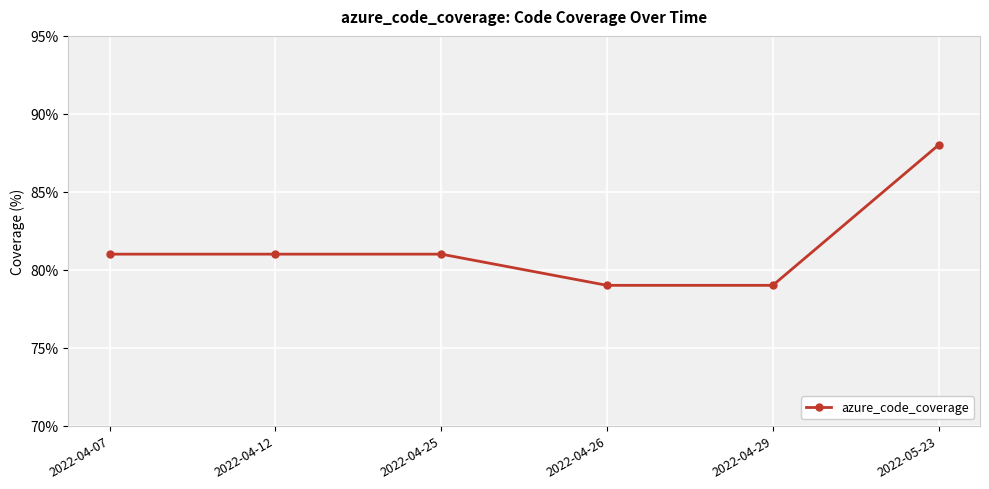

True or false: the data shows 49 at 2022-04-26.

False